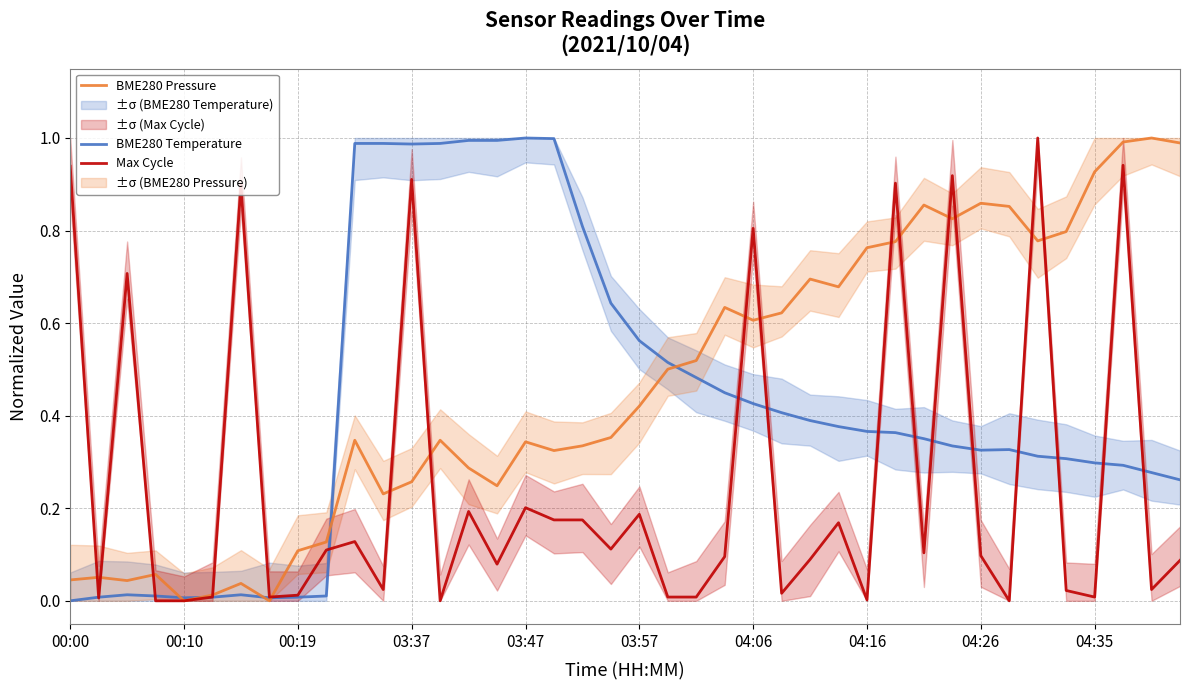

What is the difference between the second highest and second lowest values in the BME280 Pressure series?

1.0